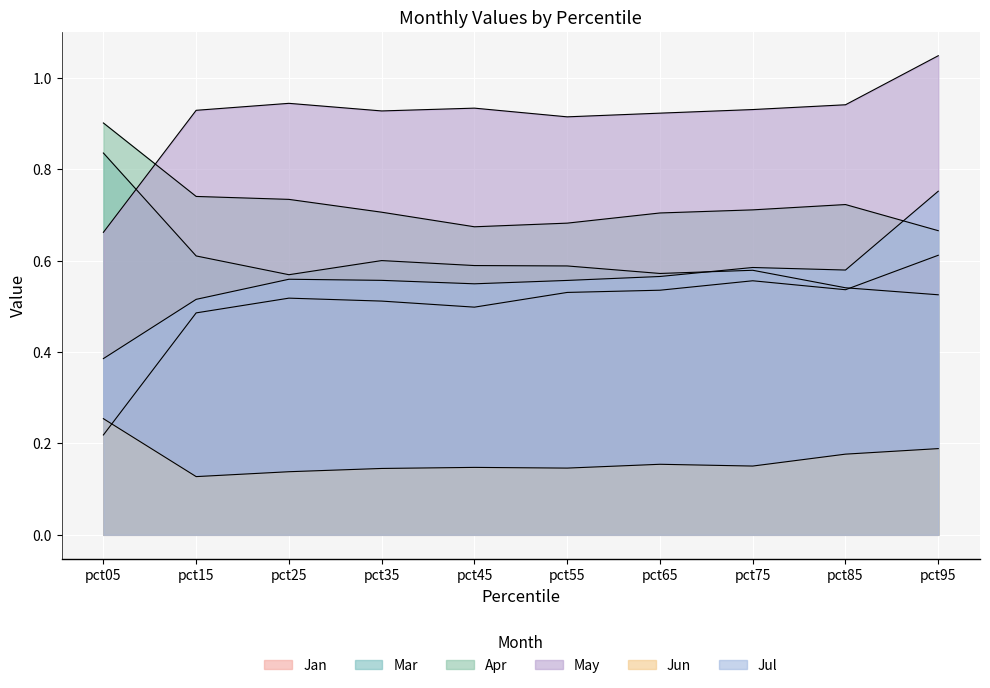

The value of Apr at pct15 is 0.7. True or false?

True